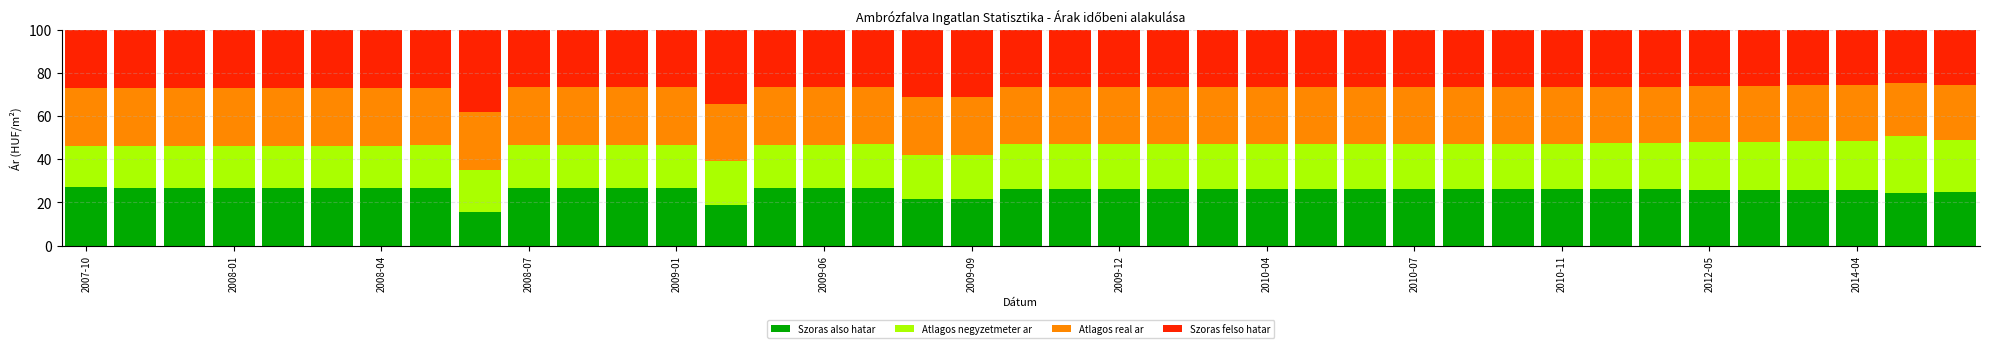

How many bars are there in total?

39